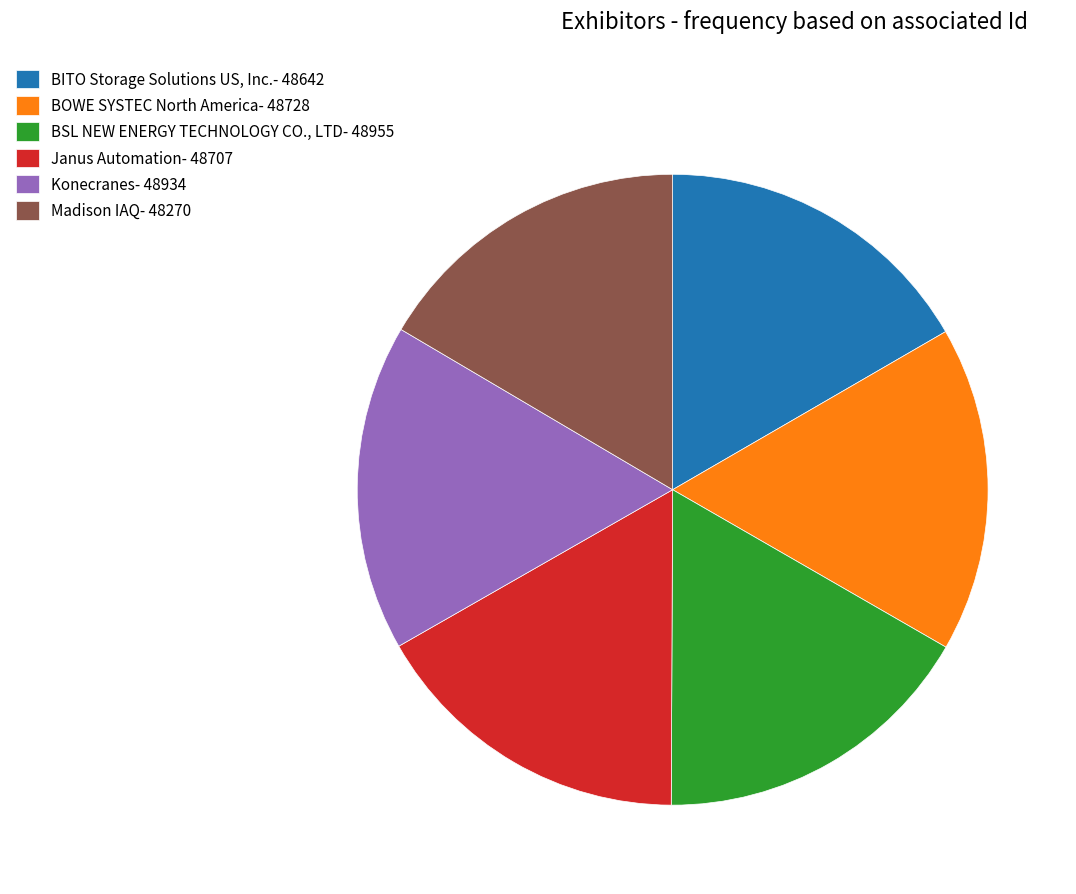

What is the ratio of the value at Konecranes- 48934 to the value at BOWE SYSTEC North America- 48728?

1.0